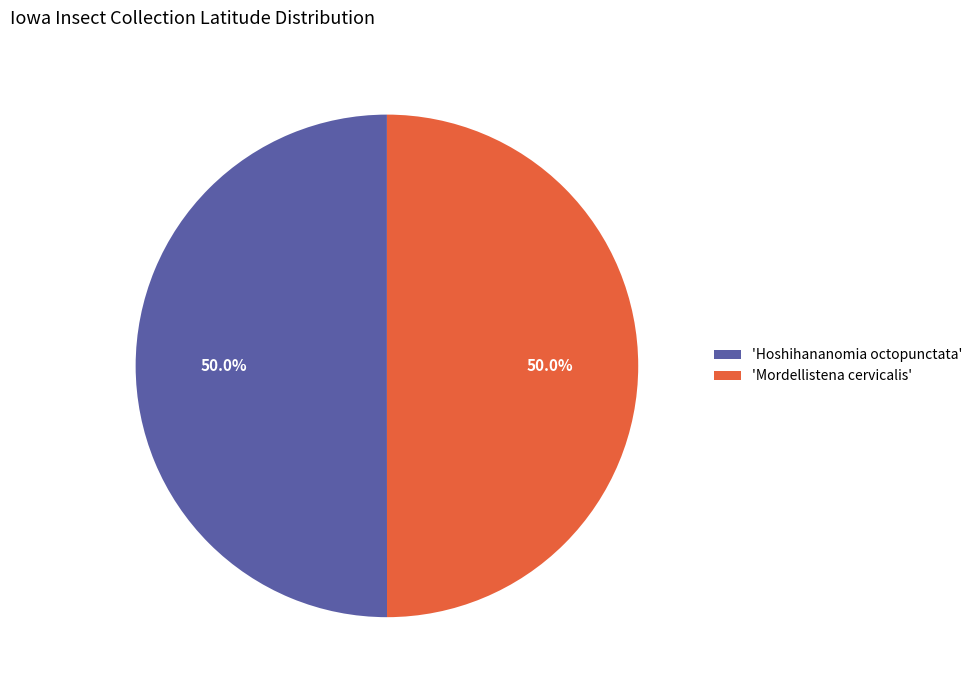

What portion of the pie excludes 'Mordellistena cervicalis'?

50.0%